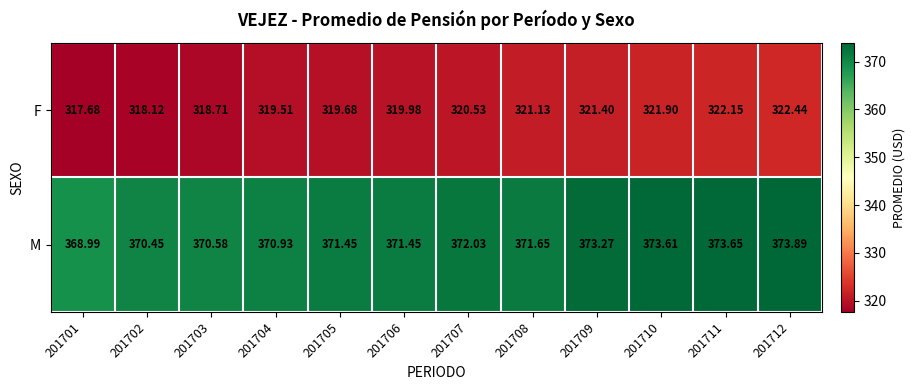

Rank the series at 201712 from lowest to highest value.

F, M